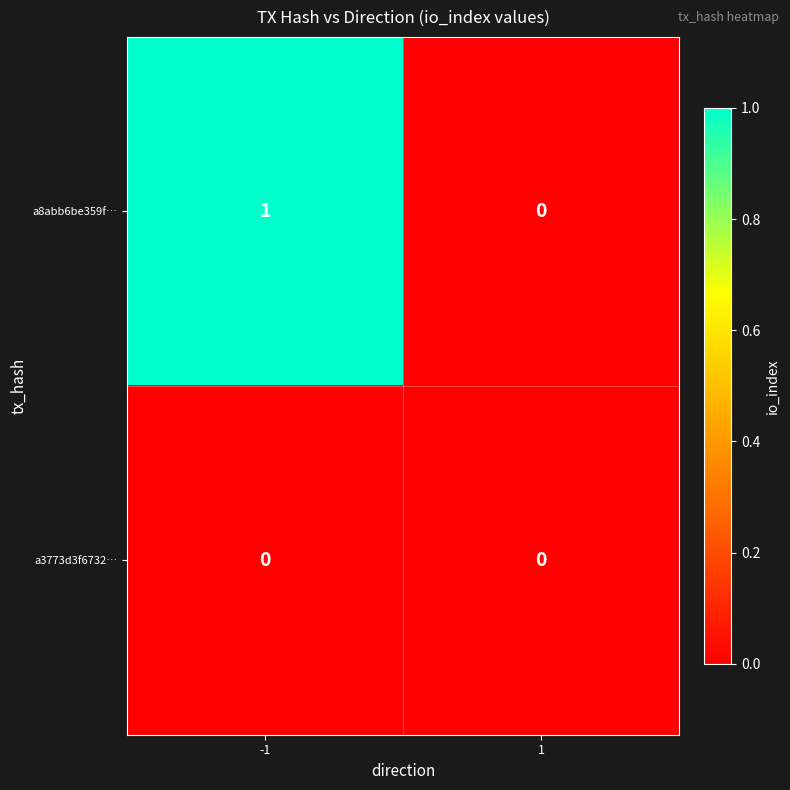

What is the greatest value displayed?

1